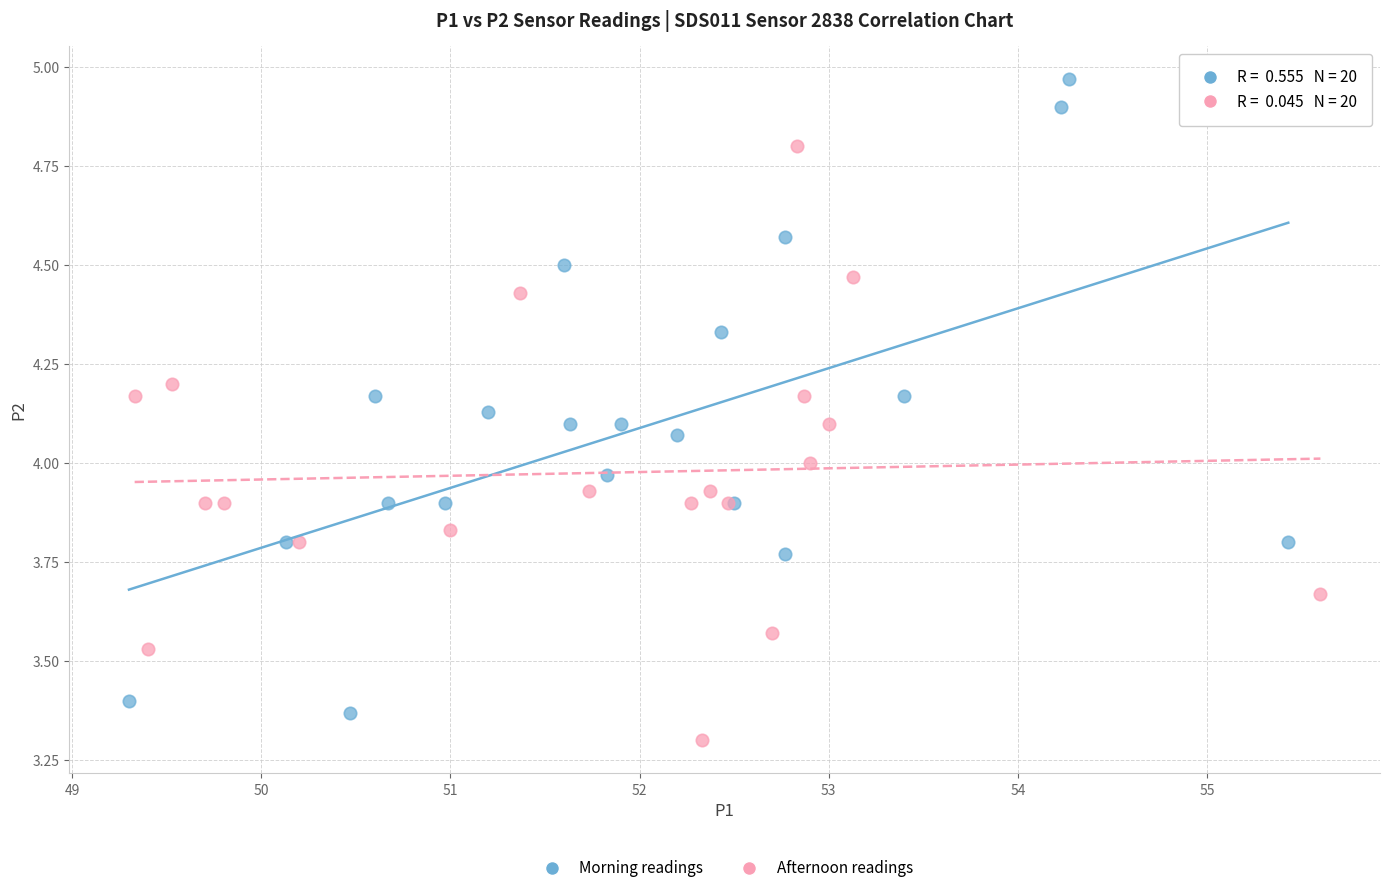

Which series has the largest Y range (max minus min)?

Morning readings